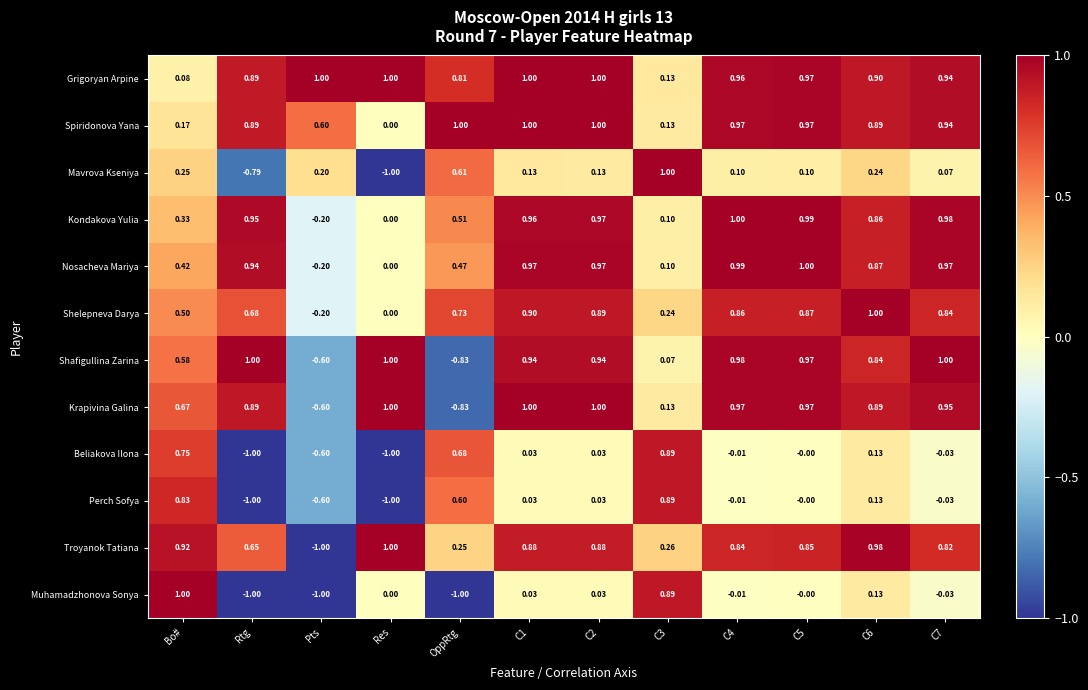

At which label does Troyanok Tatiana first exceed 0?

Bo#